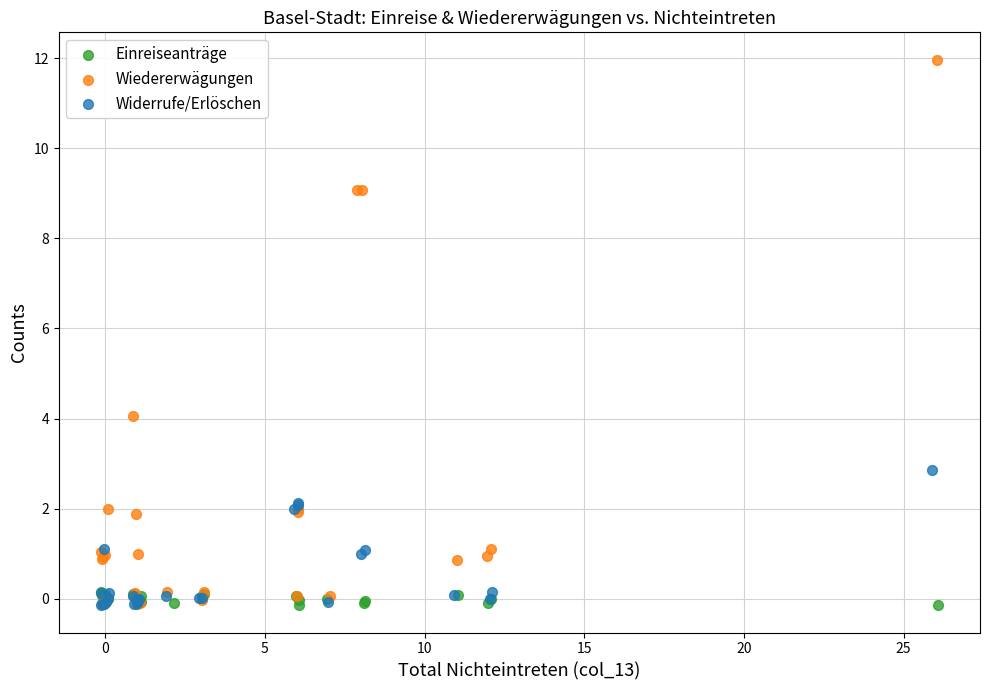

Which series reaches the maximum Y coordinate?

Wiedererwägungen